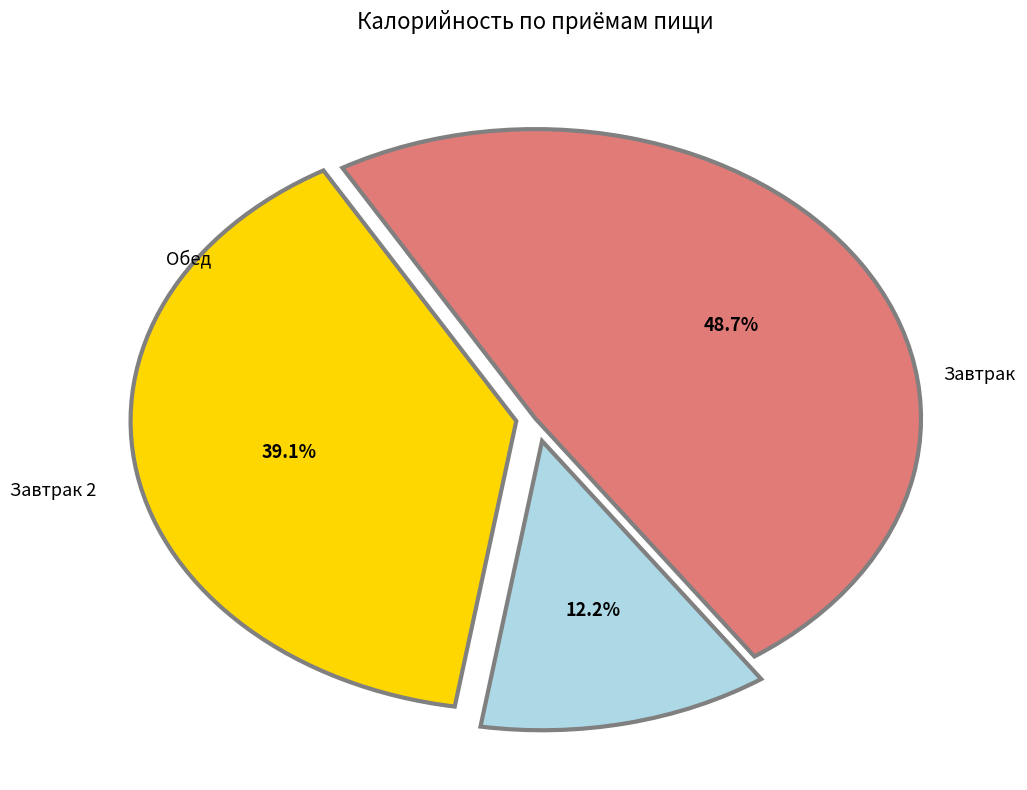

Is there a majority slice in this chart?

No